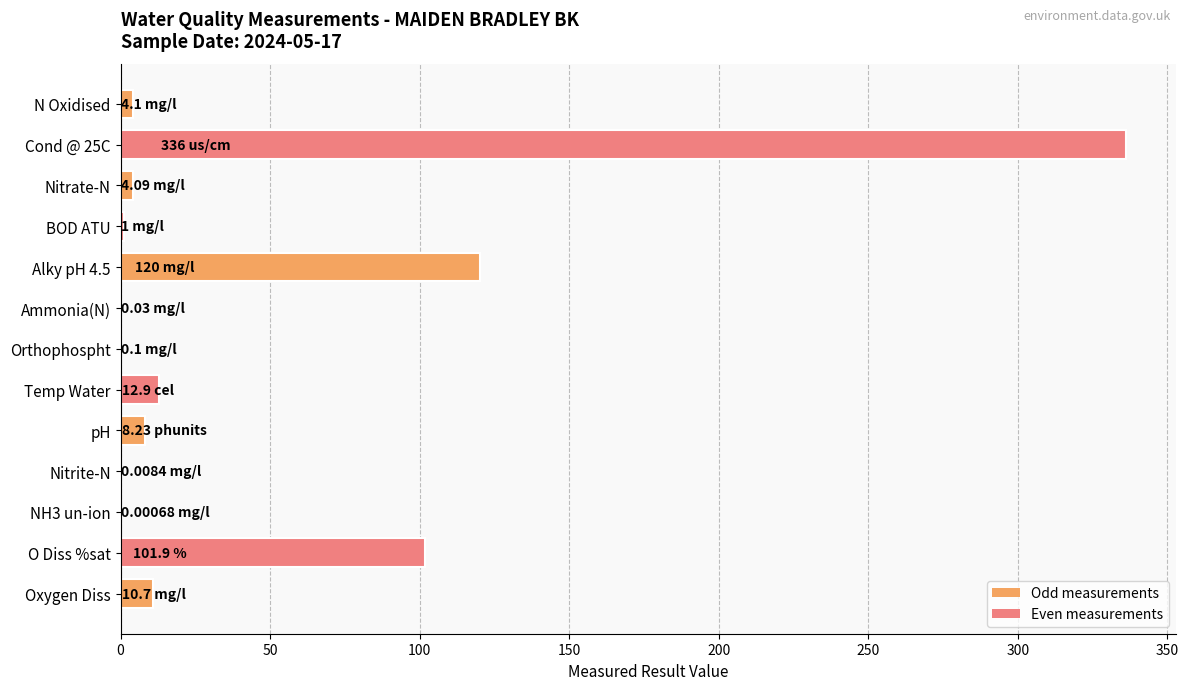

What is the sum of all values?

599.1